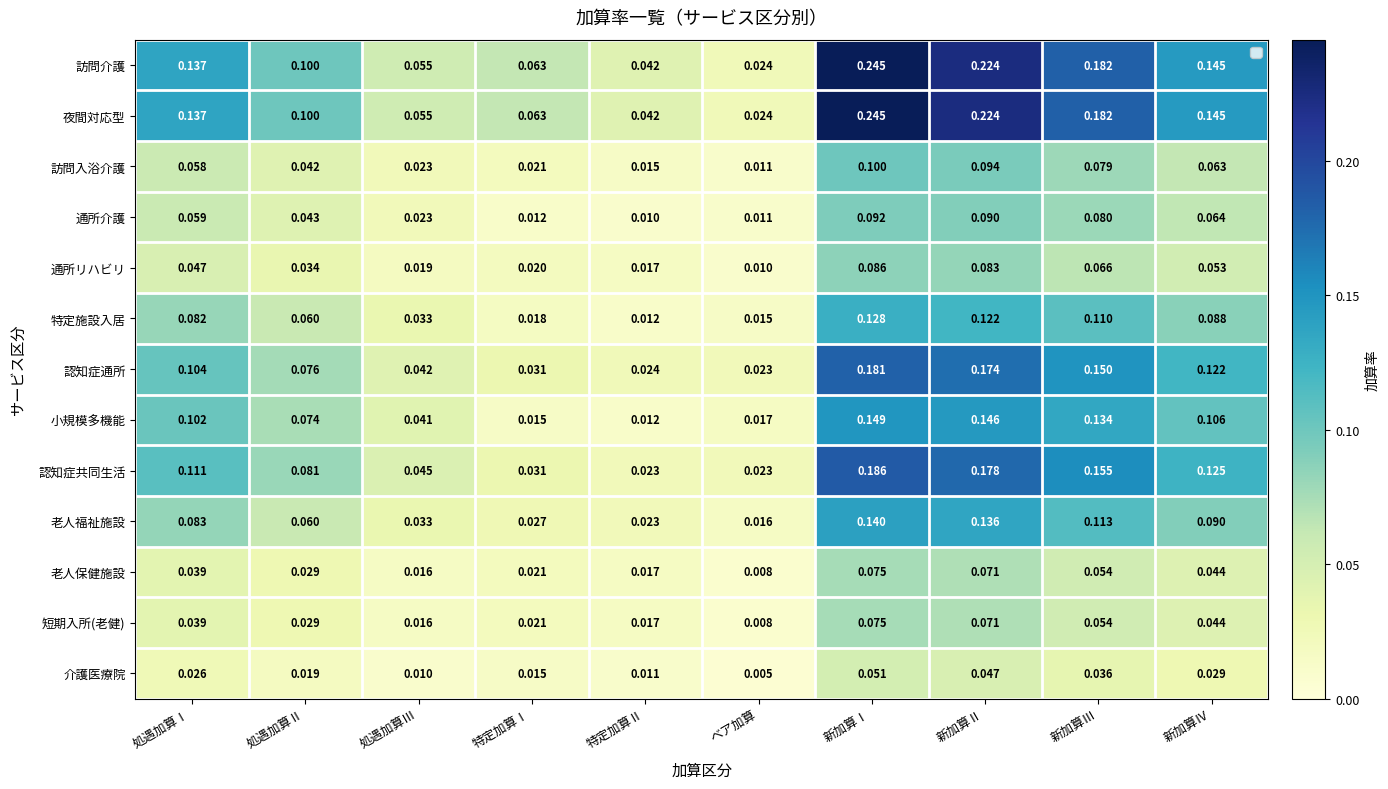

What is the difference between the maximum and minimum values in the 通所介護 series?

0.1